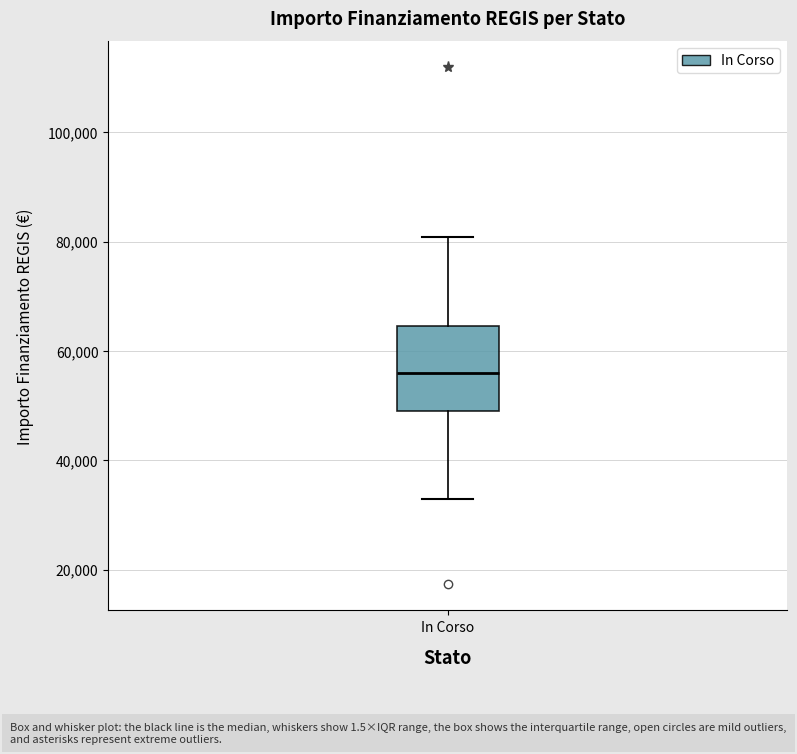

Read this box plot against the y-axis: the position of the median line, the range covered by the box, and the ends of both whiskers. The values are not printed on the chart, so give them approximately, as read against the axis.

median 56000, box 50000 to 64000, whiskers 32000 to 80000